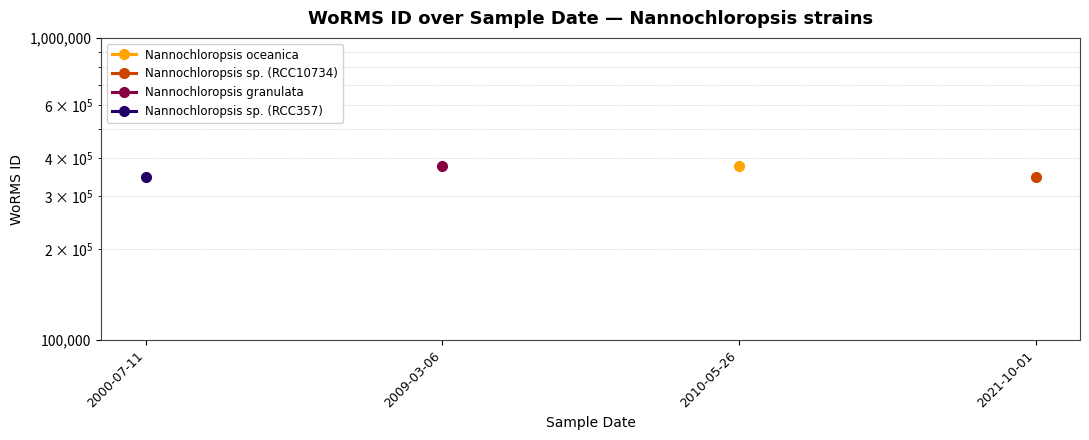

What position from the right is 2000-07-11?

4